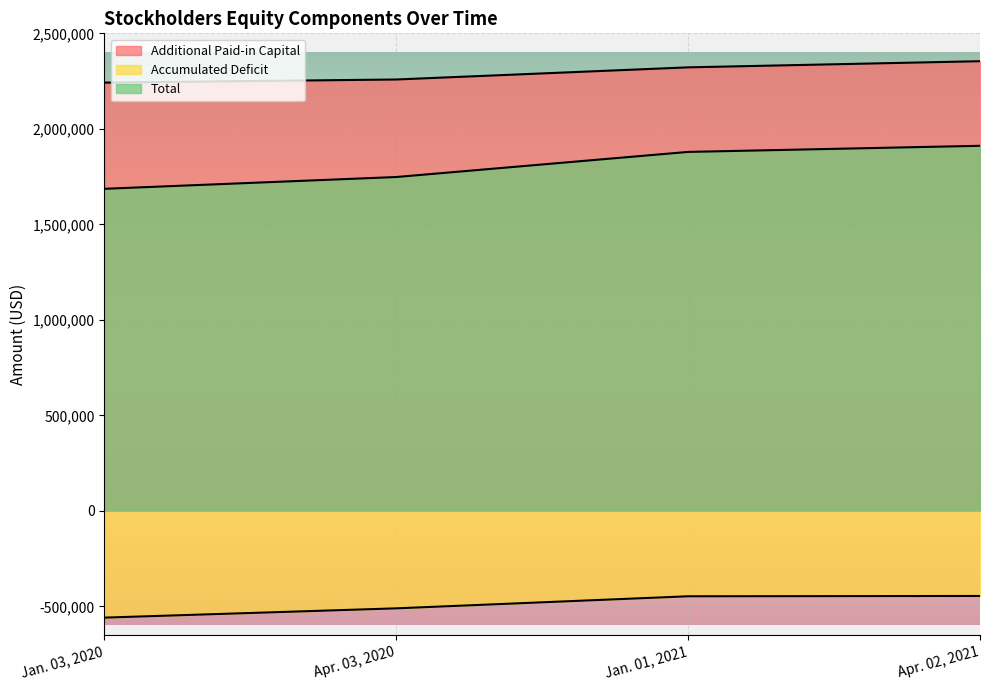

What is the difference between the Accumulated Deficit values at Jan. 03, 2020 and Apr. 02, 2021?

113382